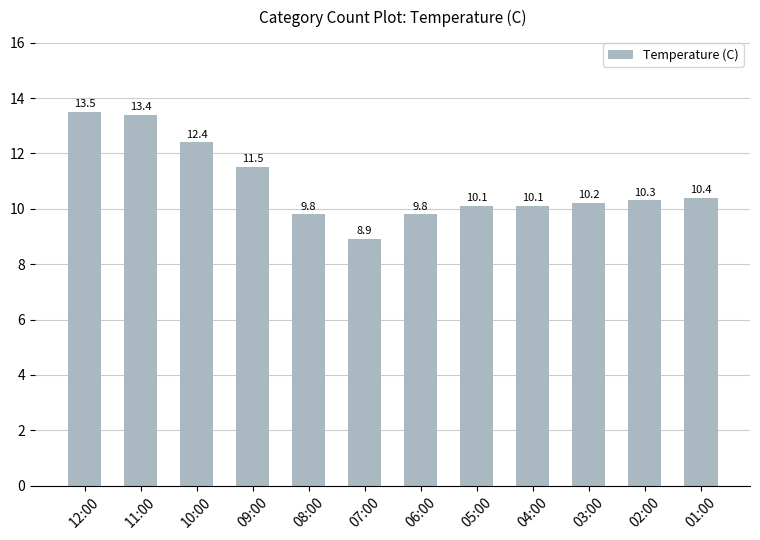

Which has a higher value, 09:00 or 11:00?

11:00